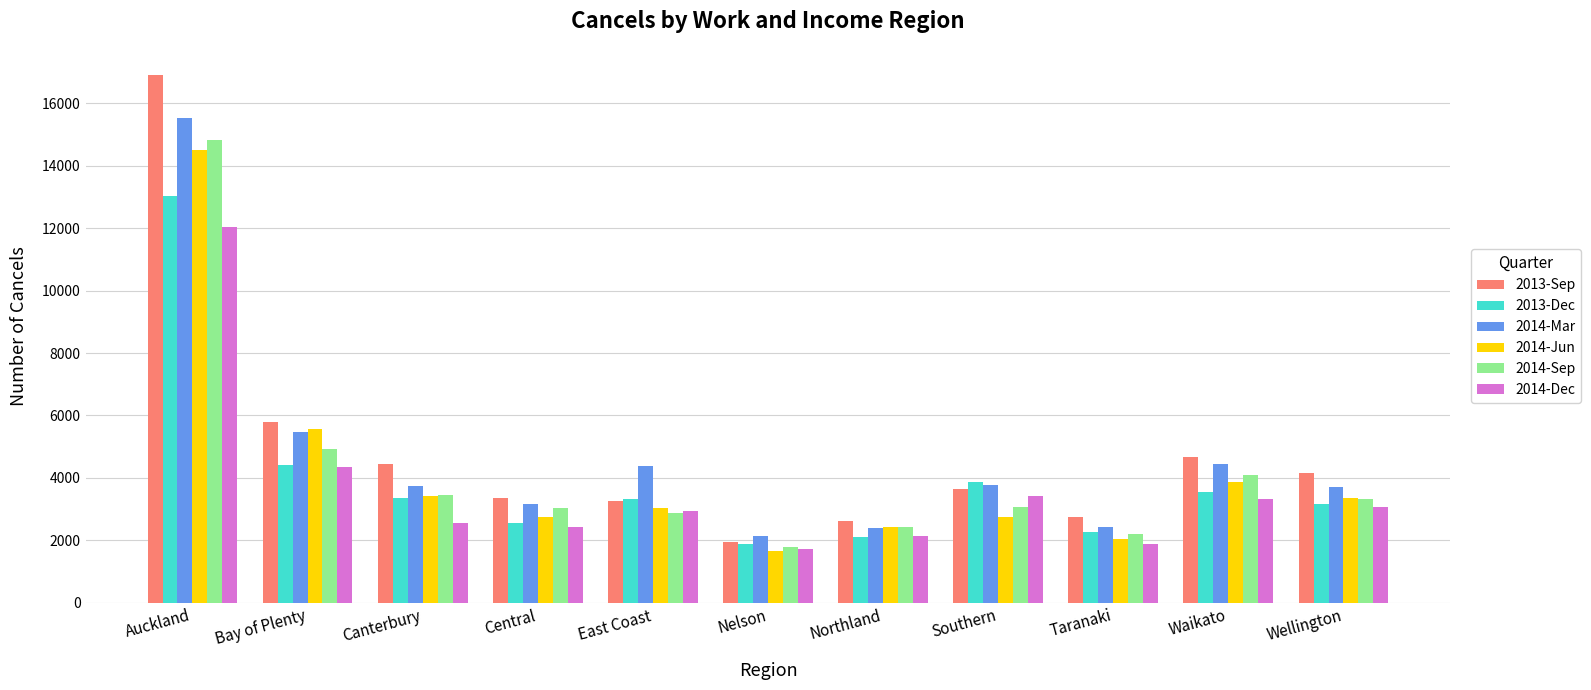

Between Canterbury and East Coast, which series saw the biggest shift?

2013-Sep